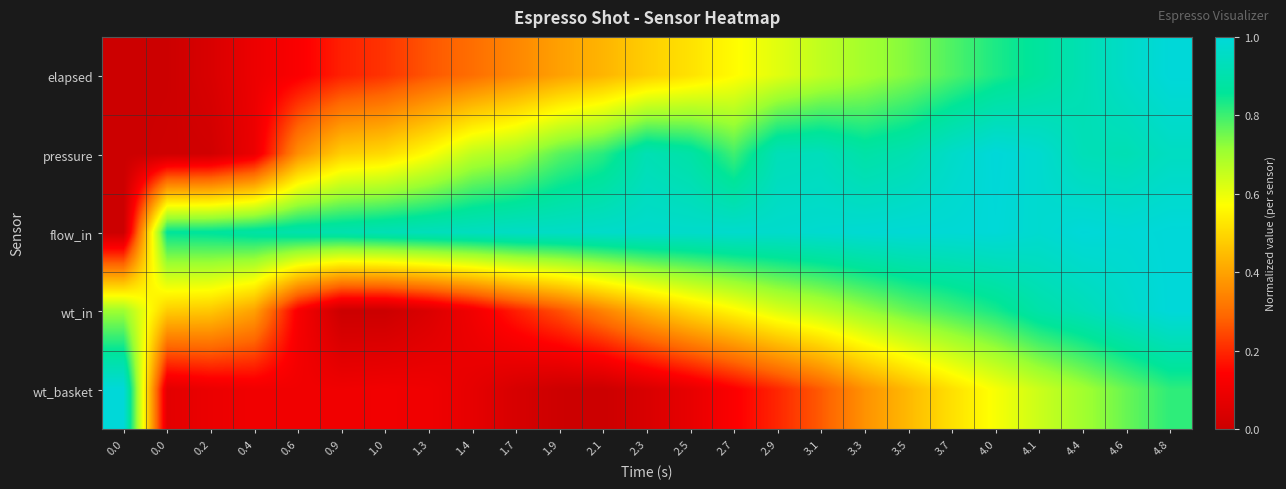

How many data points does each series have?

25